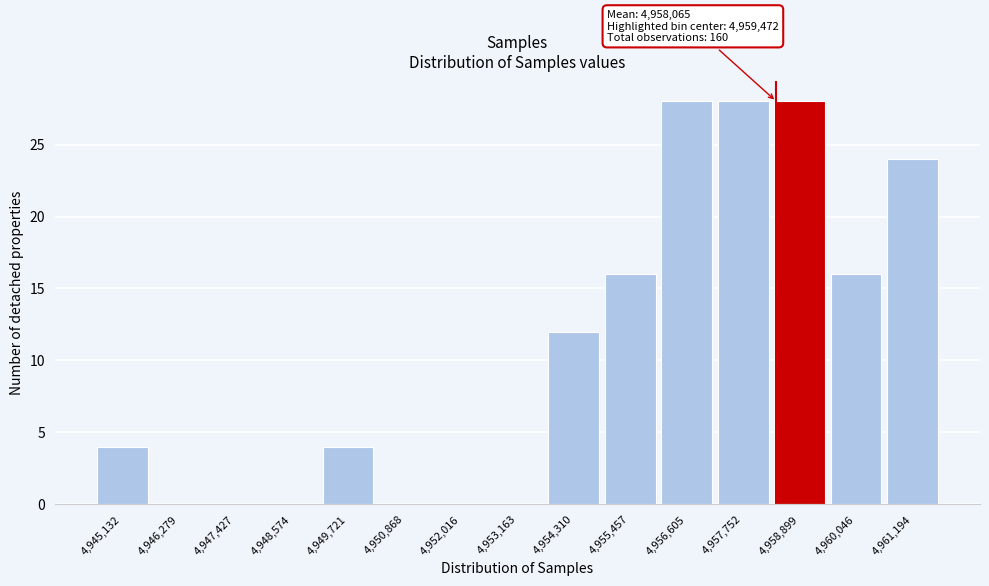

Reading left to right, transcribe all the data shown in this chart.

4,945,132=4	4,946,279=0	4,947,427=0	4,948,574=0	4,949,721=4	4,950,868=0	4,952,016=0	4,953,163=0	4,954,310=12	4,955,457=16	4,956,605=28	4,957,752=28	4,958,899=28	4,960,046=16	4,961,194=24